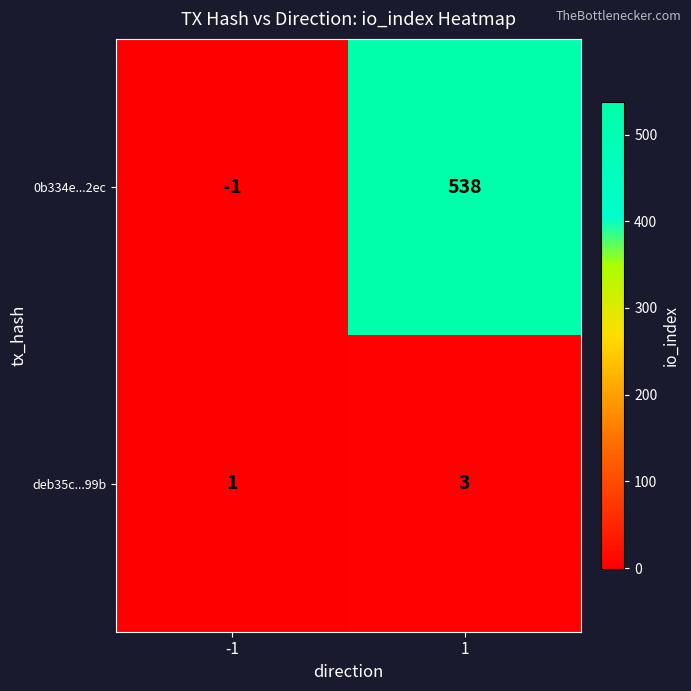

At how many categories does at least one series exceed 482?

1